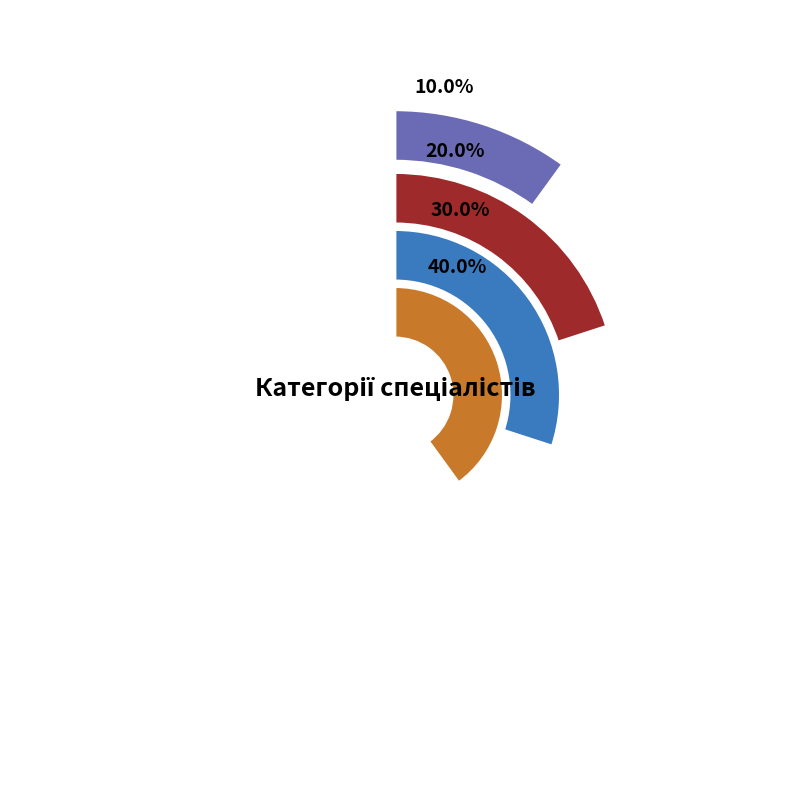

What percentage is the Спеціаліст вищої категорії slice, to the nearest percent?

40%